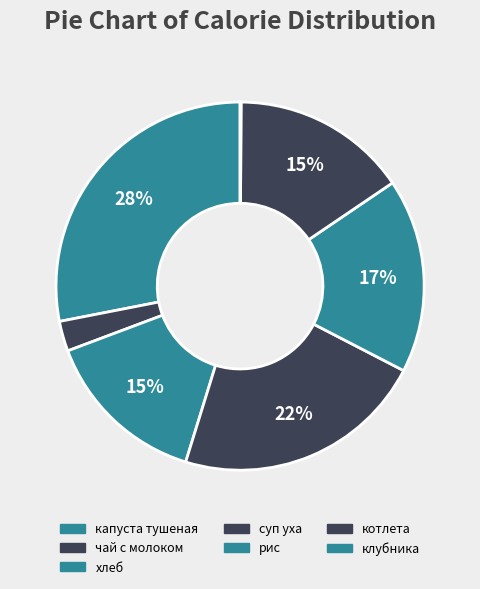

Which category has the smallest portion of the pie?

клубника